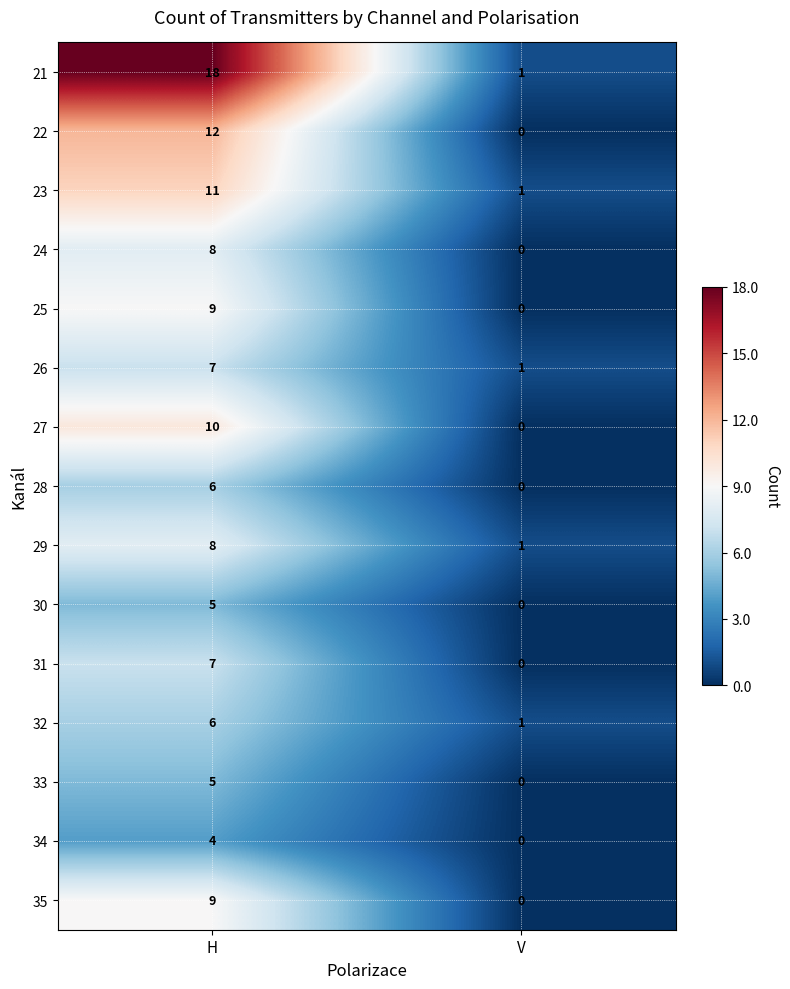

Is it true that 27 equals 5 at V?

False